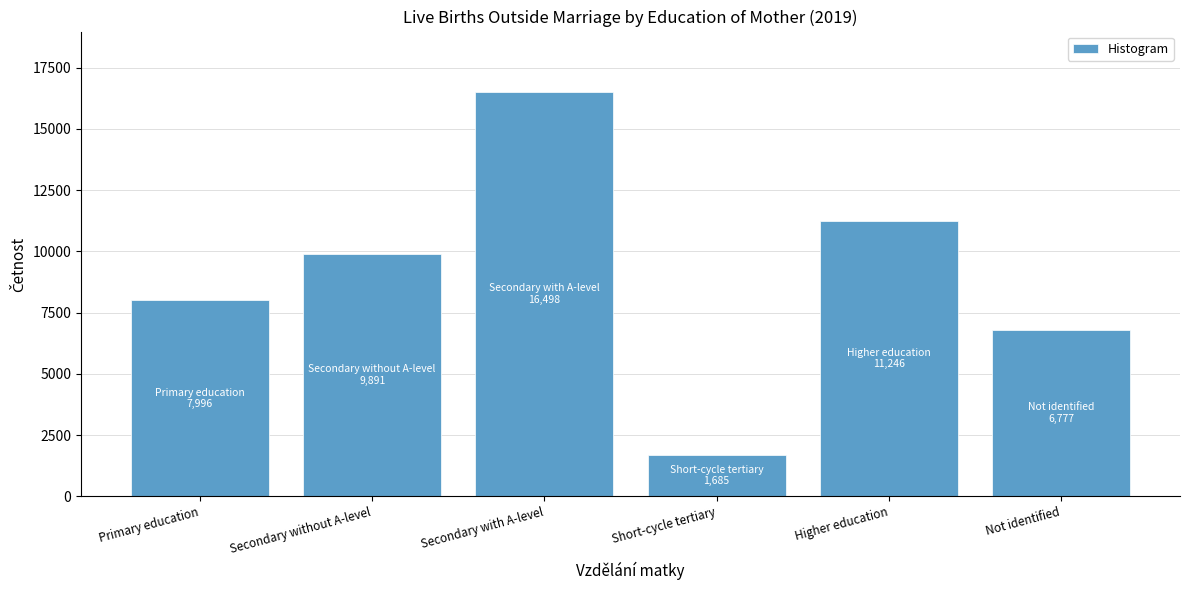

Reading right to left, transcribe all the data shown in this chart.

Not identified=6777	Higher education=11246	Short-cycle tertiary=1685	Secondary with A-level=16498	Secondary without A-level=9891	Primary education=7996